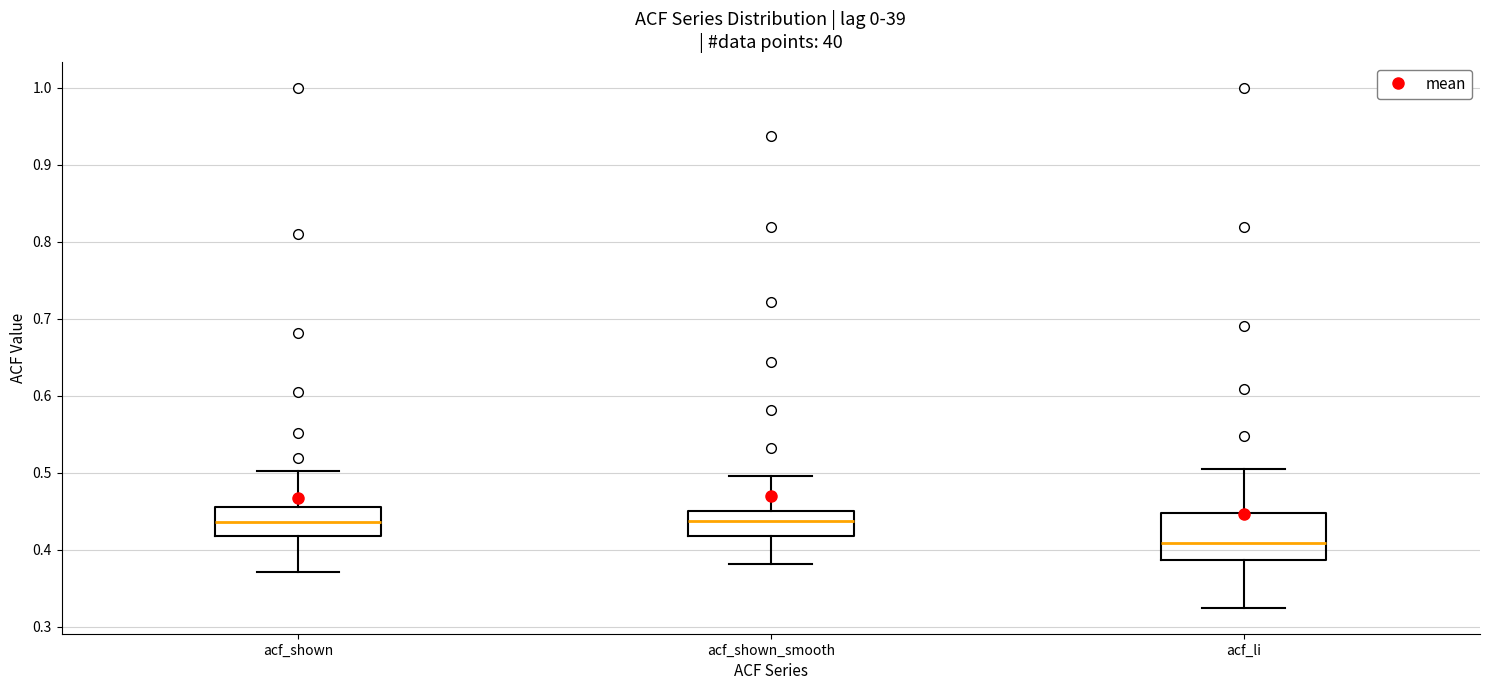

Reading left to right, read every box against the y-axis: the position of its median line, the range the box covers, and the ends of its whiskers. The values are not printed on the chart, so give them approximately, as read against the axis.

acf_shown: median 0.44, box 0.42 to 0.46, whiskers 0.37 to 0.50
acf_shown_smooth: median 0.44, box 0.42 to 0.45, whiskers 0.38 to 0.50
acf_li: median 0.41, box 0.39 to 0.45, whiskers 0.33 to 0.51